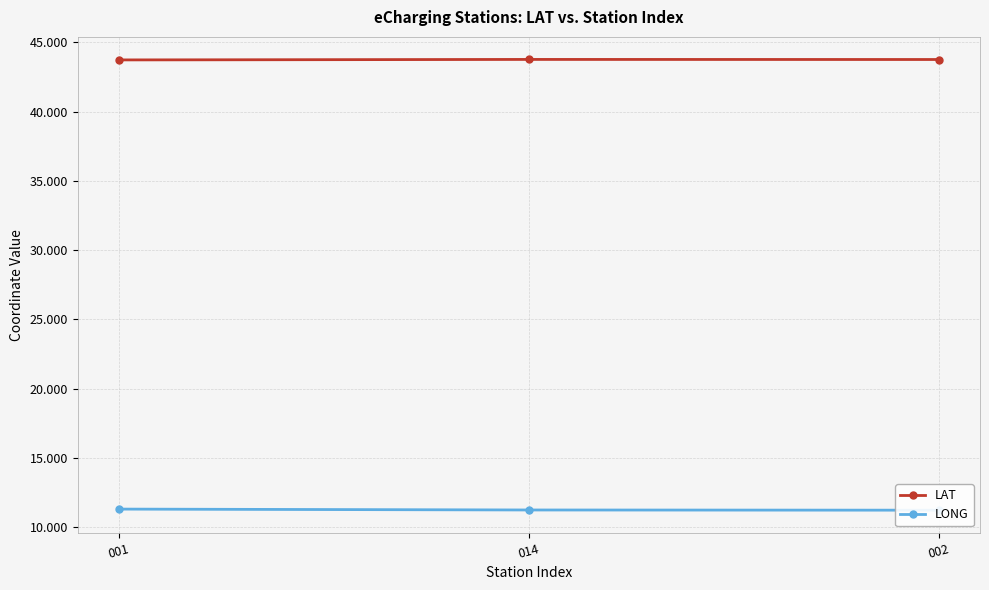

Is this an area chart (filled region under the line)?

No